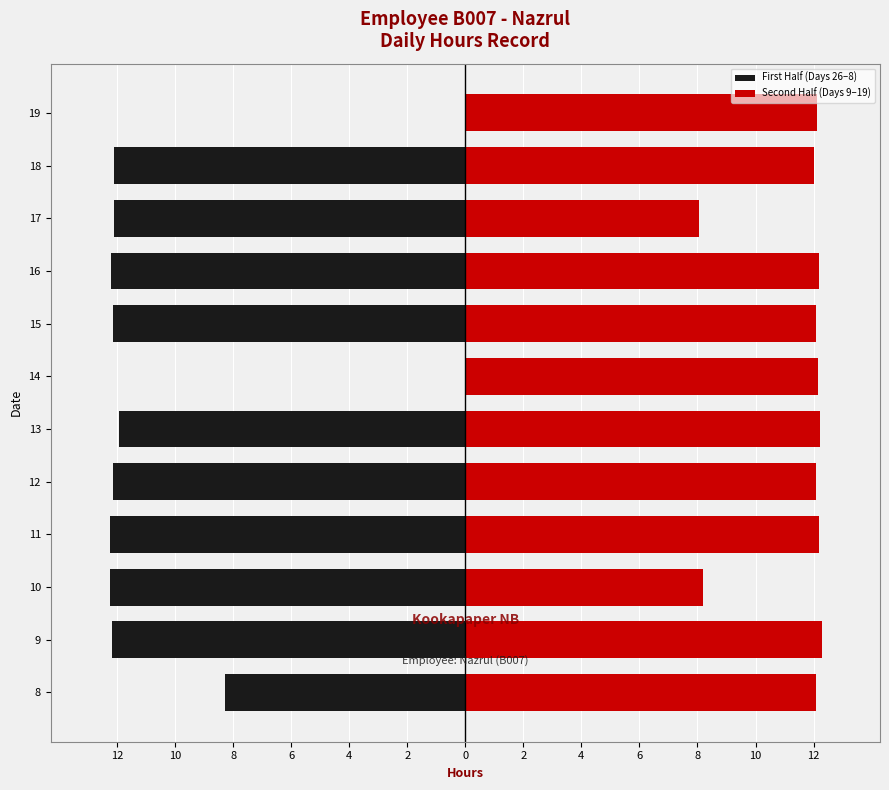

How many series are shown in this chart?

2